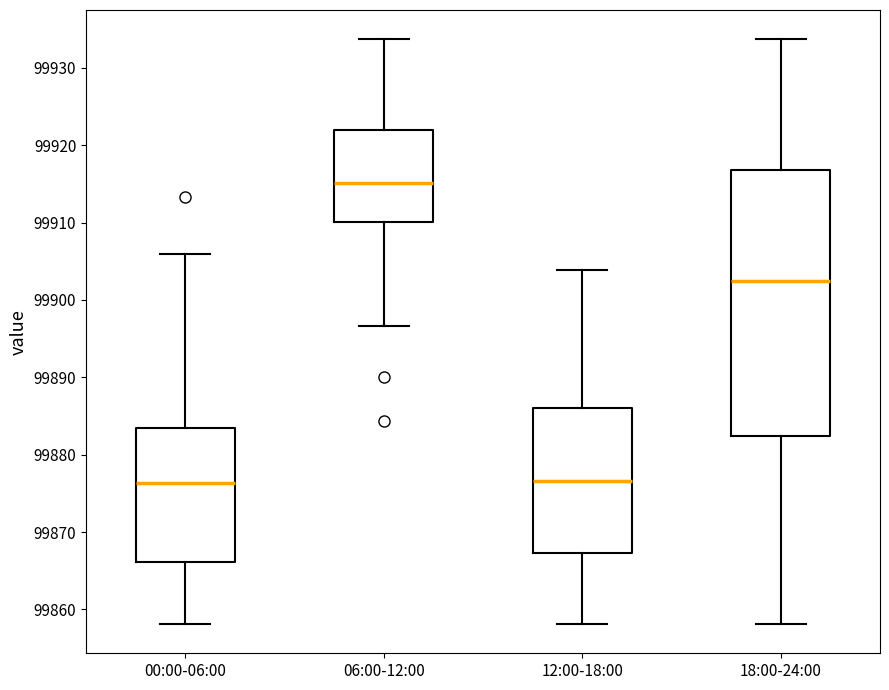

Where does the upper whisker of the box for 00:00-06:00 end on the y-axis? The values are not printed on the chart, so give them approximately, as read against the axis.

99906